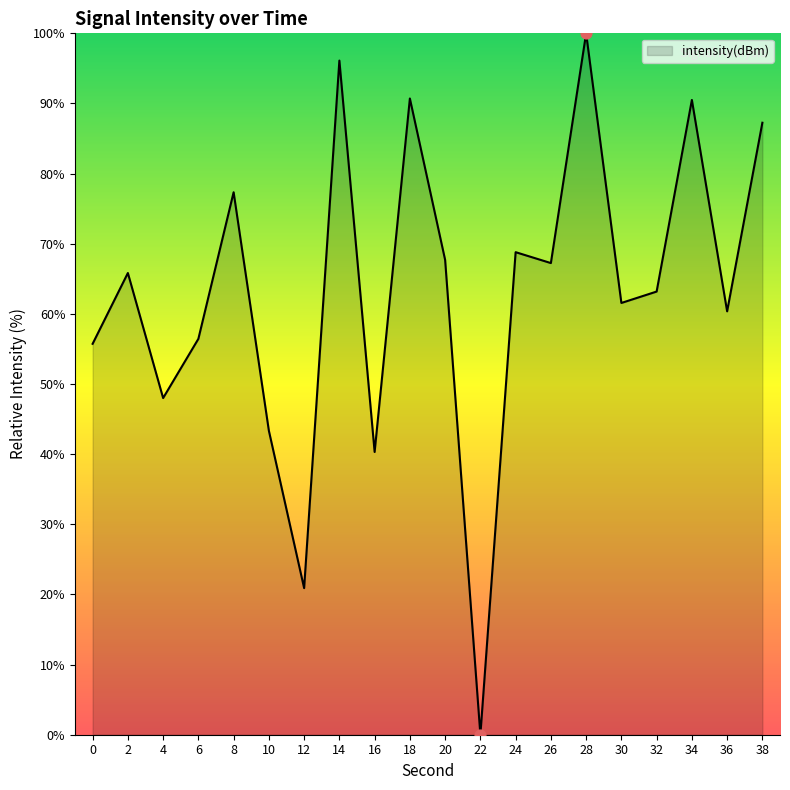

Between 20 and 24, which is larger?

24